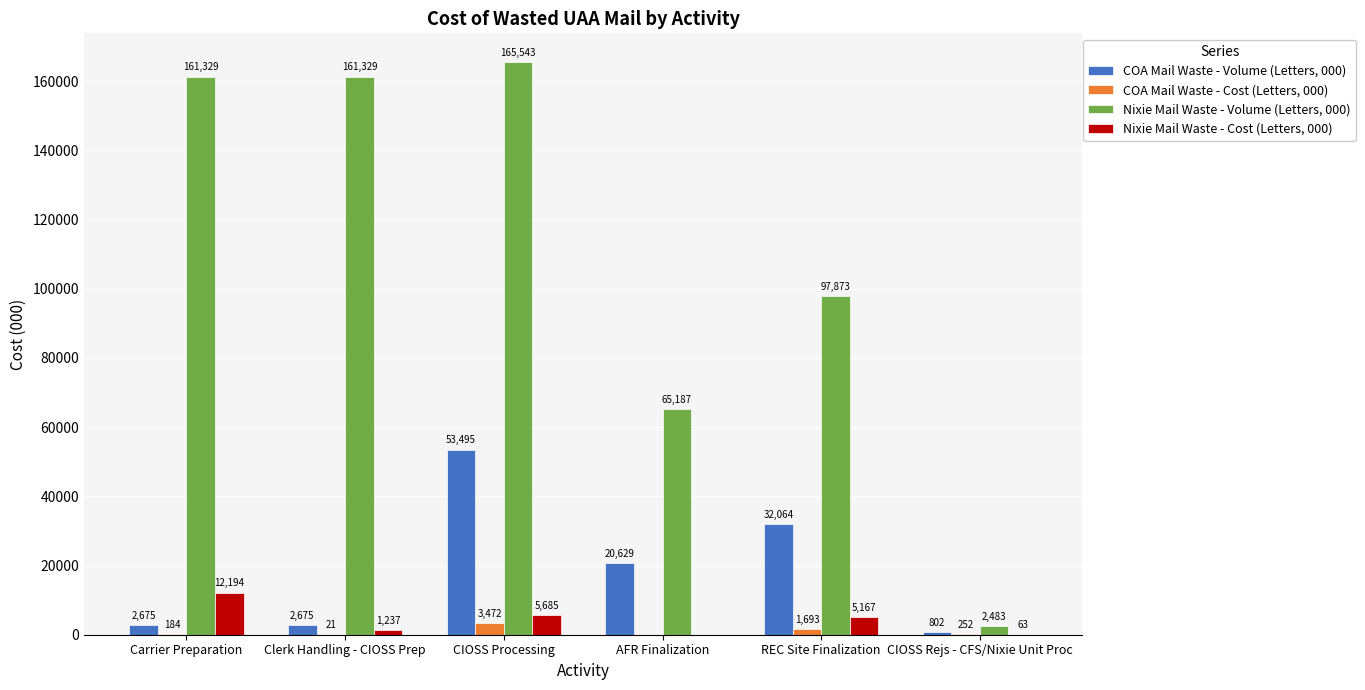

At which label does COA Mail Waste - Volume (Letters, 000) reach its peak?

CIOSS Processing